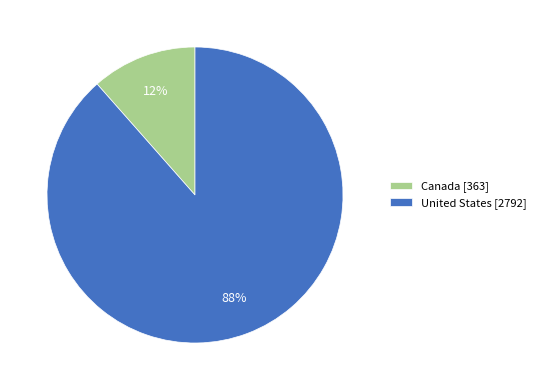

Count the number of slices in the pie.

2